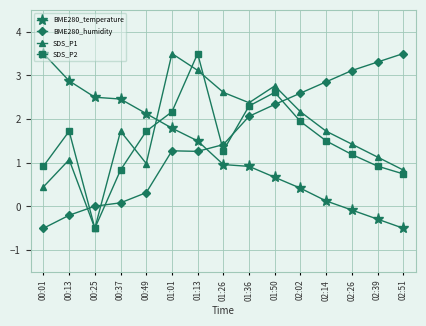

What position from the right is 00:01?

15